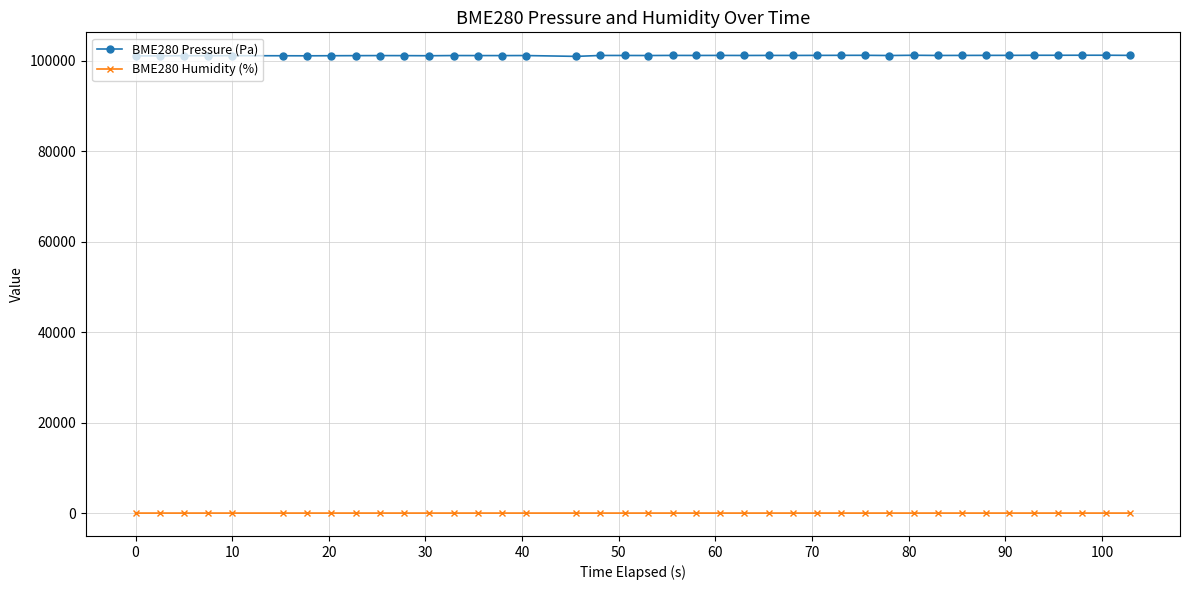

True or false: BME280 Pressure (Pa) and BME280 Humidity (%) intersect in this chart.

False